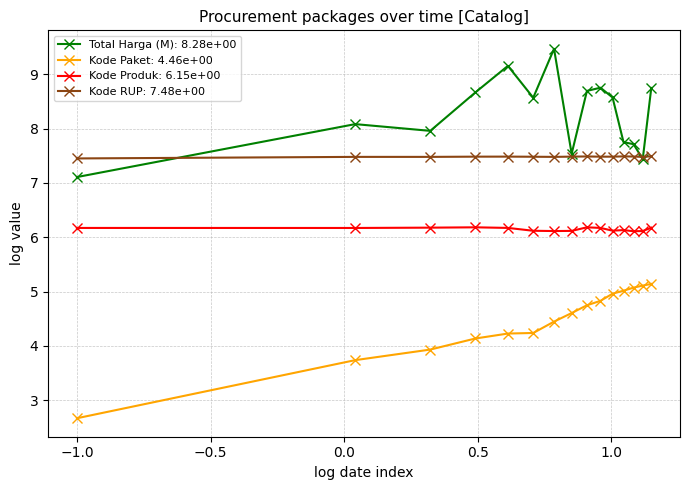

Rank the series by their average value, from lowest to highest.

Kode Paket: 4.46e+00, Kode Produk: 6.15e+00, Kode RUP: 7.48e+00, Total Harga (M): 8.28e+00